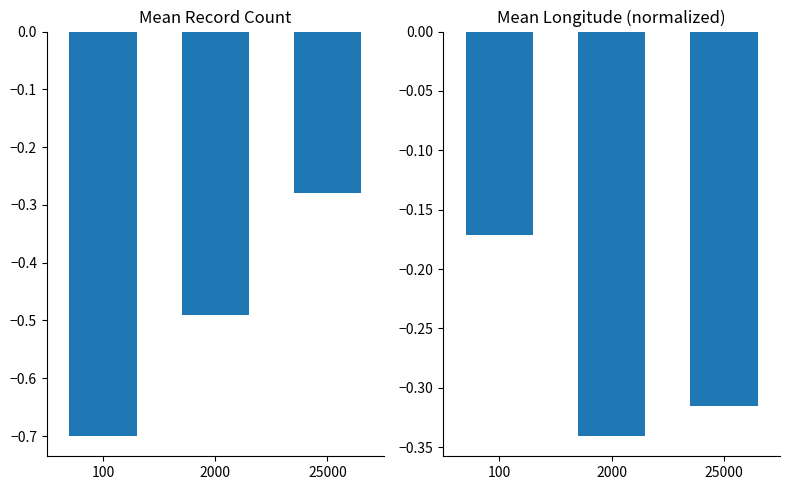

Which category has the lowest value in the Count series?

100